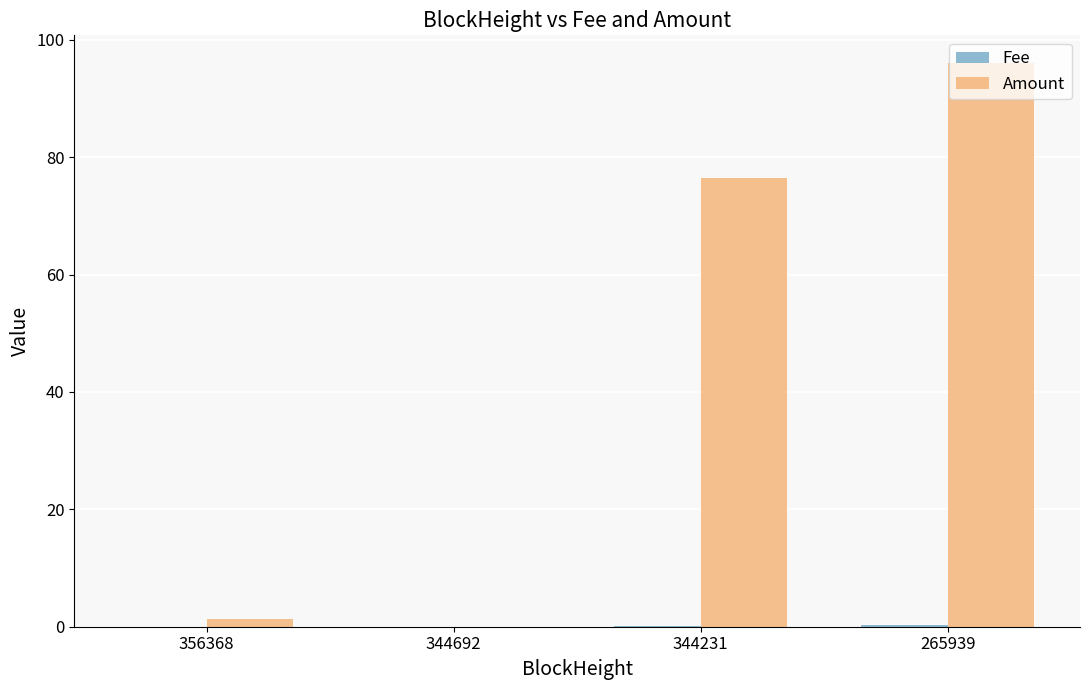

At which label does Amount reach its peak?

265939